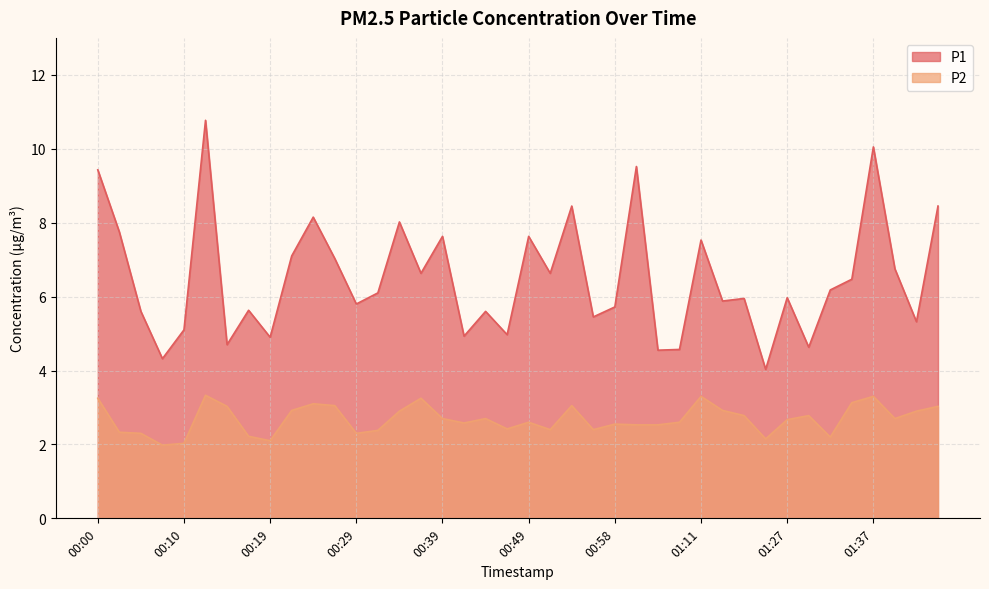

Does the chart display data point markers on the line(s)?

No